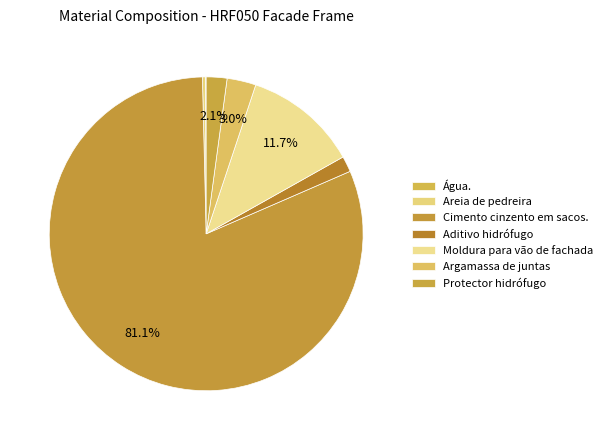

How many segments does this pie chart have?

7